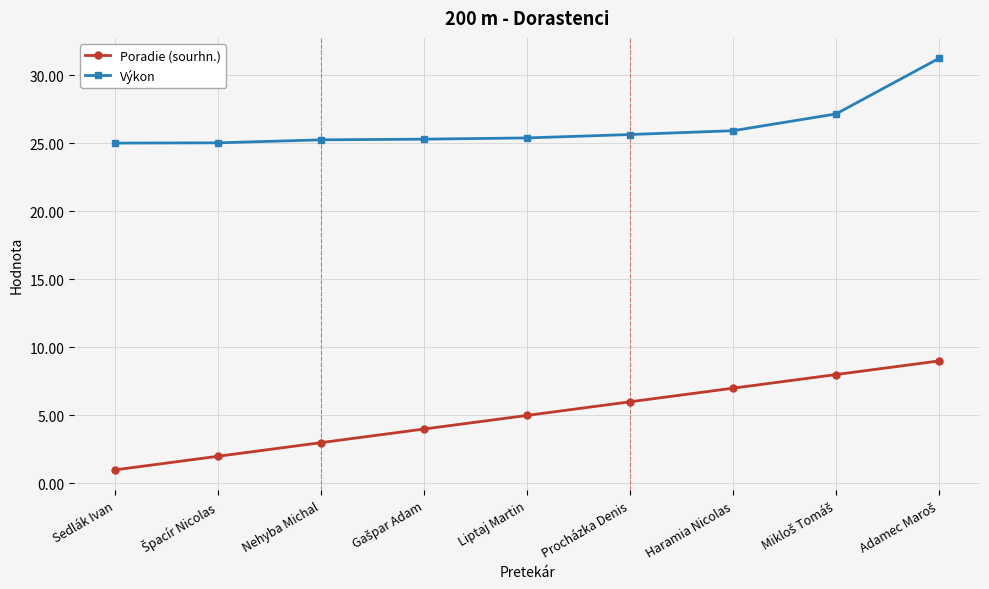

Is the value of Výkon at Nehyba Michal greater than the value of Poradie (sourhn.) at Liptaj Martin?

Yes